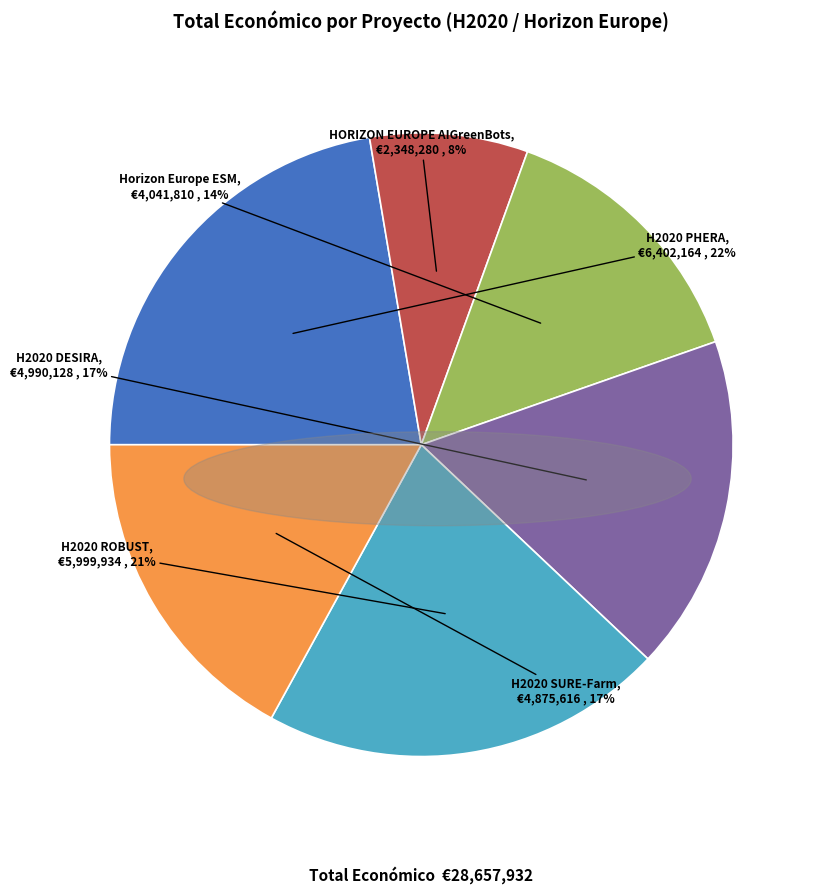

To the nearest percent, what portion does HORIZON EUROPE AIGreenBots represent?

8%